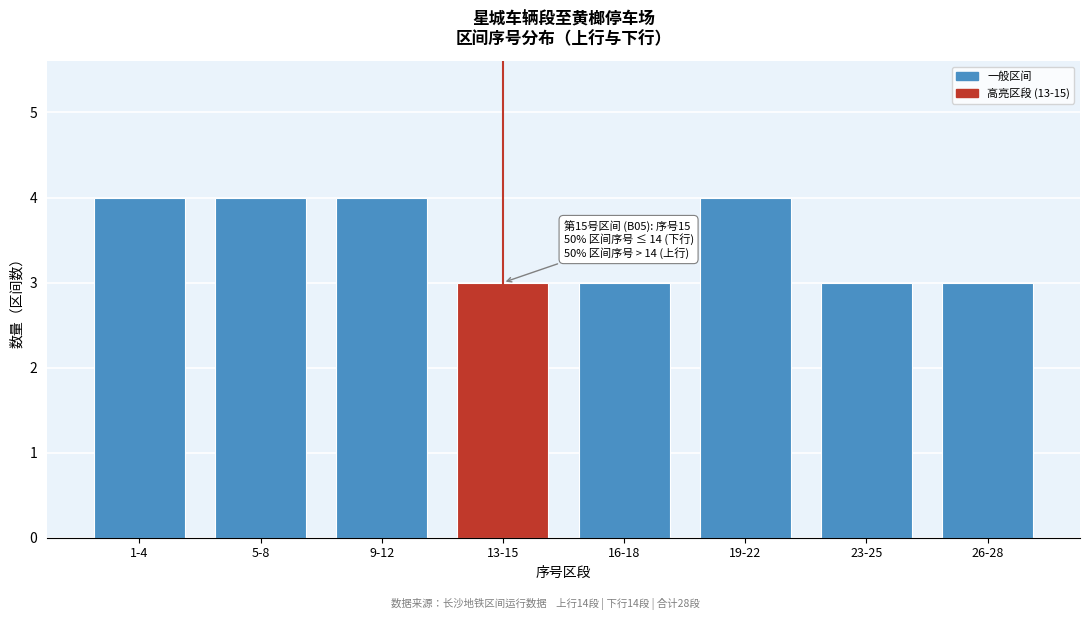

Reading left to right, what are all the values shown in this chart?

1-4=4	5-8=4	9-12=4	13-15=3	16-18=3	19-22=4	23-25=3	26-28=3